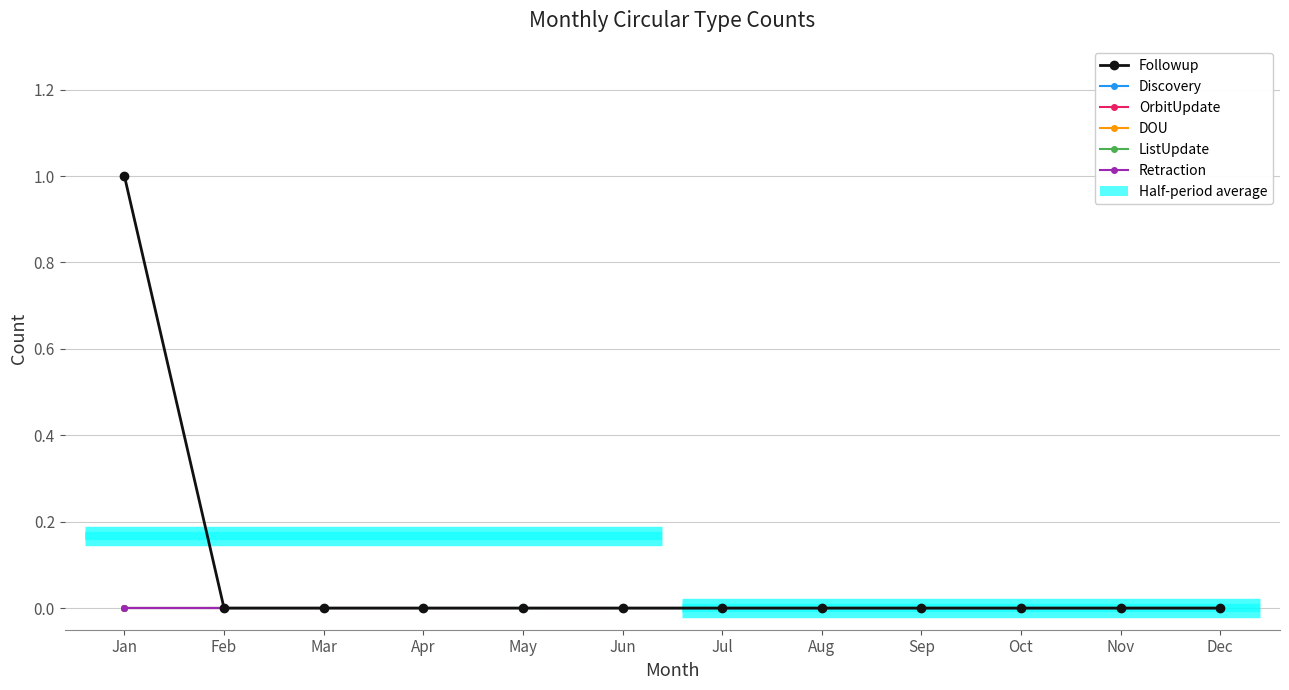

True or false: DOU and Discovery intersect in this chart.

False